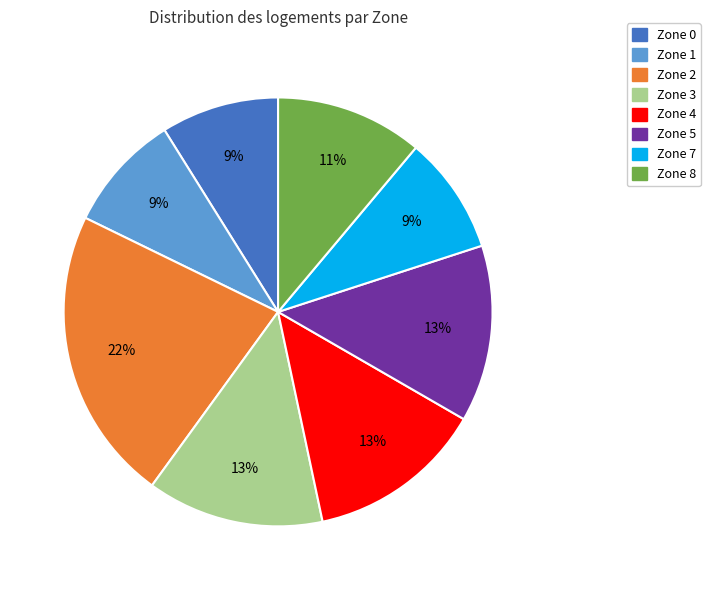

Approximately how many times larger is the value at Zone 2 compared to Zone 3?

1.7